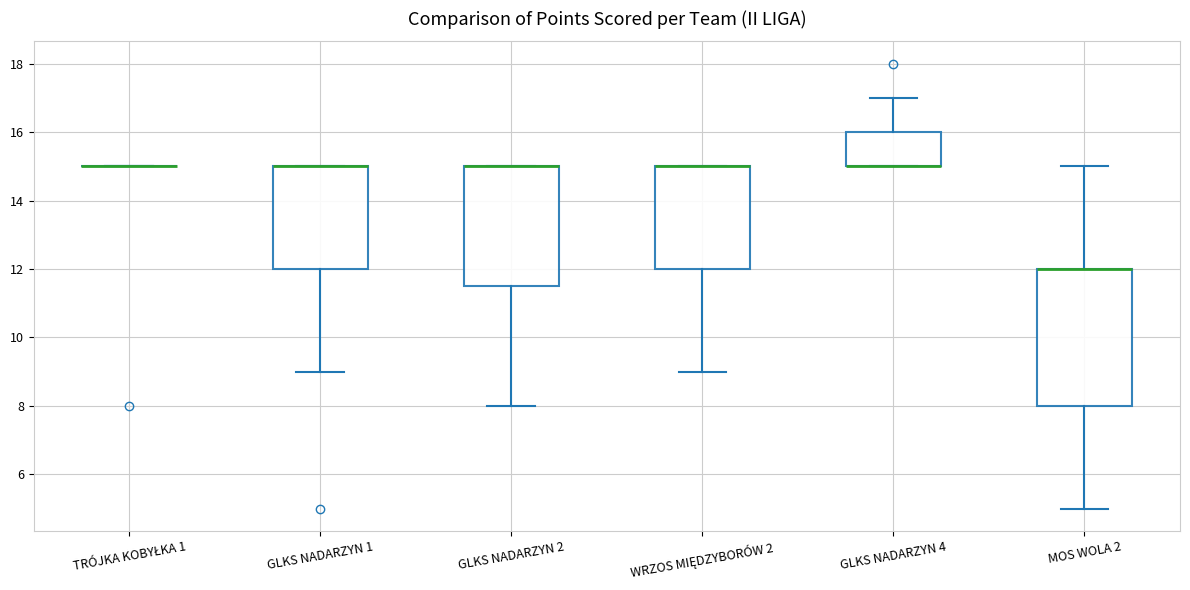

Reading left to right, read every box against the y-axis: the position of its median line, the range the box covers, and the ends of its whiskers. The values are not printed on the chart, so give them approximately, as read against the axis.

TRÓJKA KOBYŁKA 1: box collapsed to a line at 15.0, whiskers 15.0 to 15.0
GLKS NADARZYN 1: median 15.0 (drawn on the box's upper edge), box 12.0 to 15.0, whiskers 9.0 to 15.0
GLKS NADARZYN 2: median 15.0 (drawn on the box's upper edge), box 11.6 to 15.0, whiskers 8.0 to 15.0
WRZOS MIĘDZYBORÓW 2: median 15.0 (drawn on the box's upper edge), box 12.0 to 15.0, whiskers 9.0 to 15.0
GLKS NADARZYN 4: median 15.0 (drawn on the box's lower edge), box 15.0 to 16.0, whiskers 15.0 to 17.0
MOS WOLA 2: median 12.0 (drawn on the box's upper edge), box 8.0 to 12.0, whiskers 5.0 to 15.0